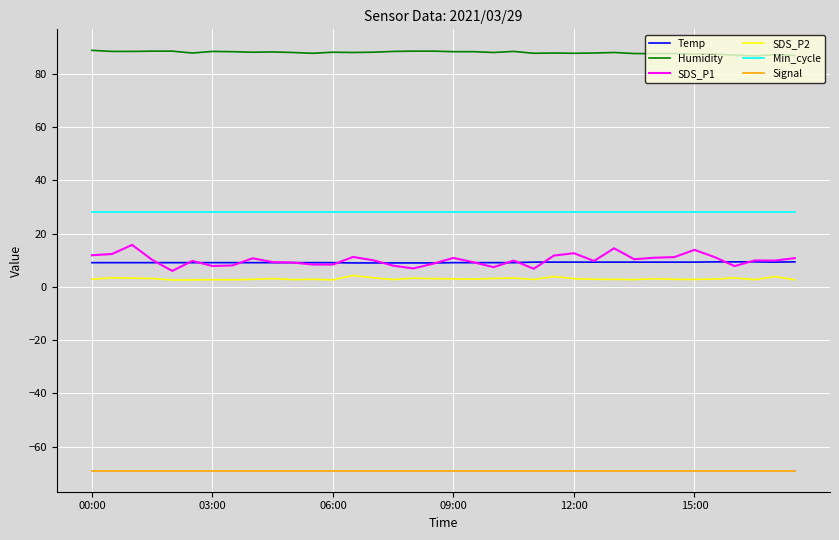

Which series has the largest total across all categories?

Humidity